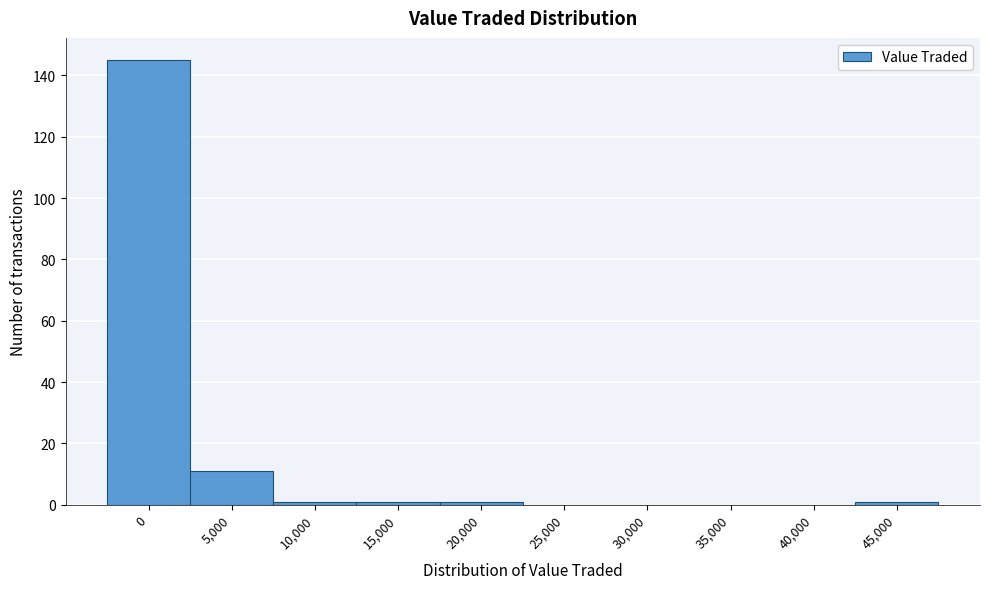

Reading right to left, what are all the values shown in this chart?

45,000=1	40,000=0	35,000=0	30,000=0	25,000=0	20,000=1	15,000=1	10,000=1	5,000=11	0=145